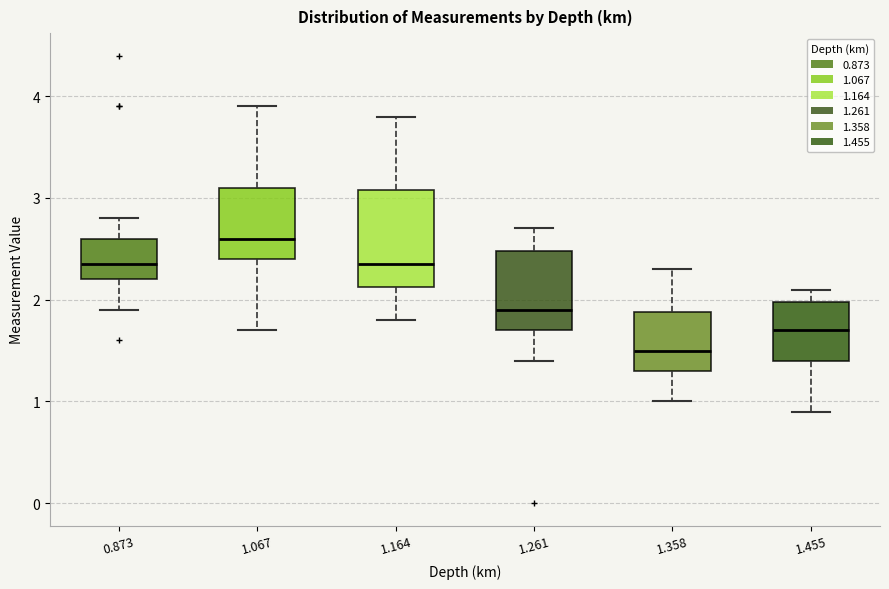

Which box has the lowest median line?

1.358